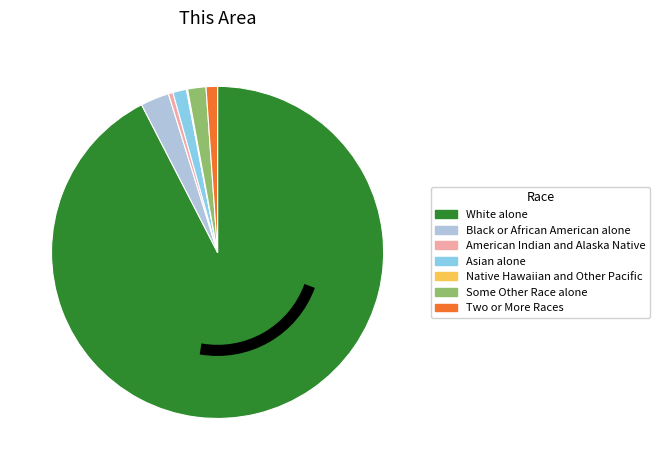

Does Black or African American alone represent more than half of the total?

No